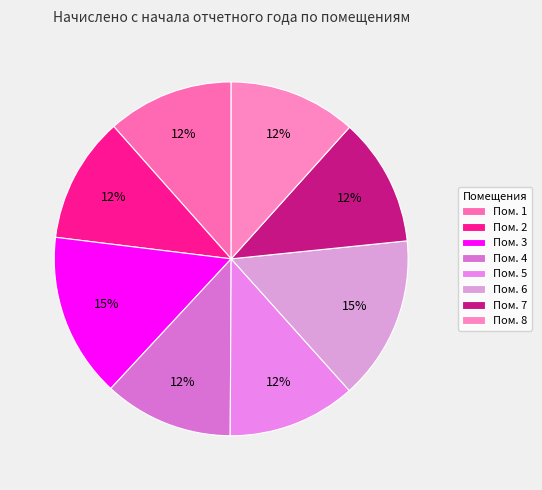

Count the number of slices in the pie.

8